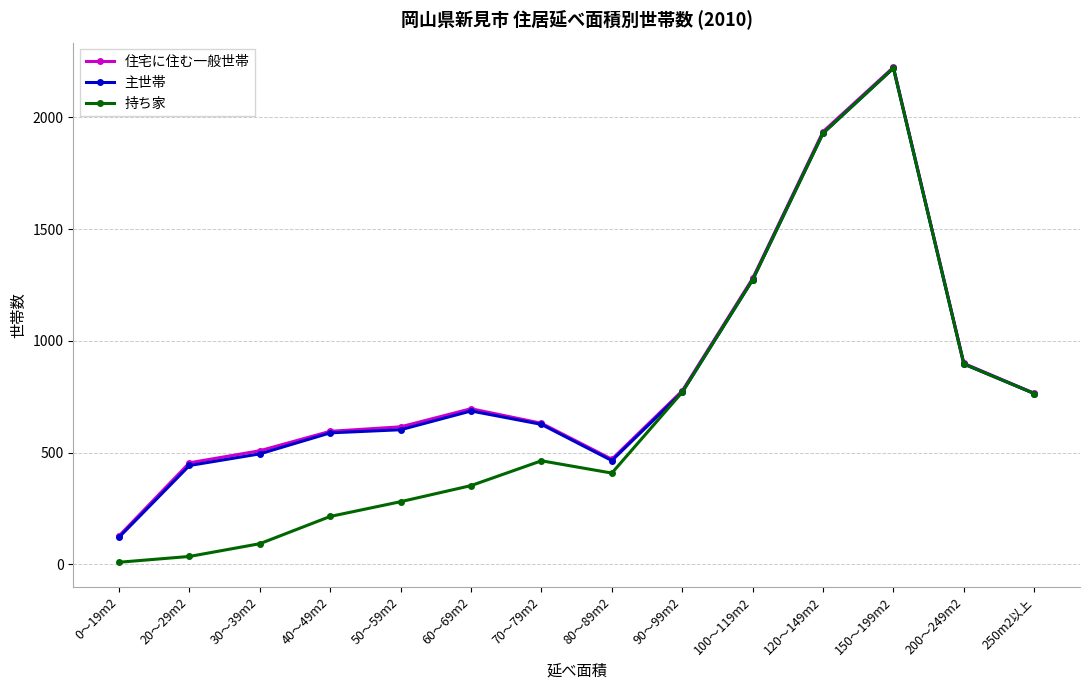

What is the label of the 9th point from the right?

60～69m2